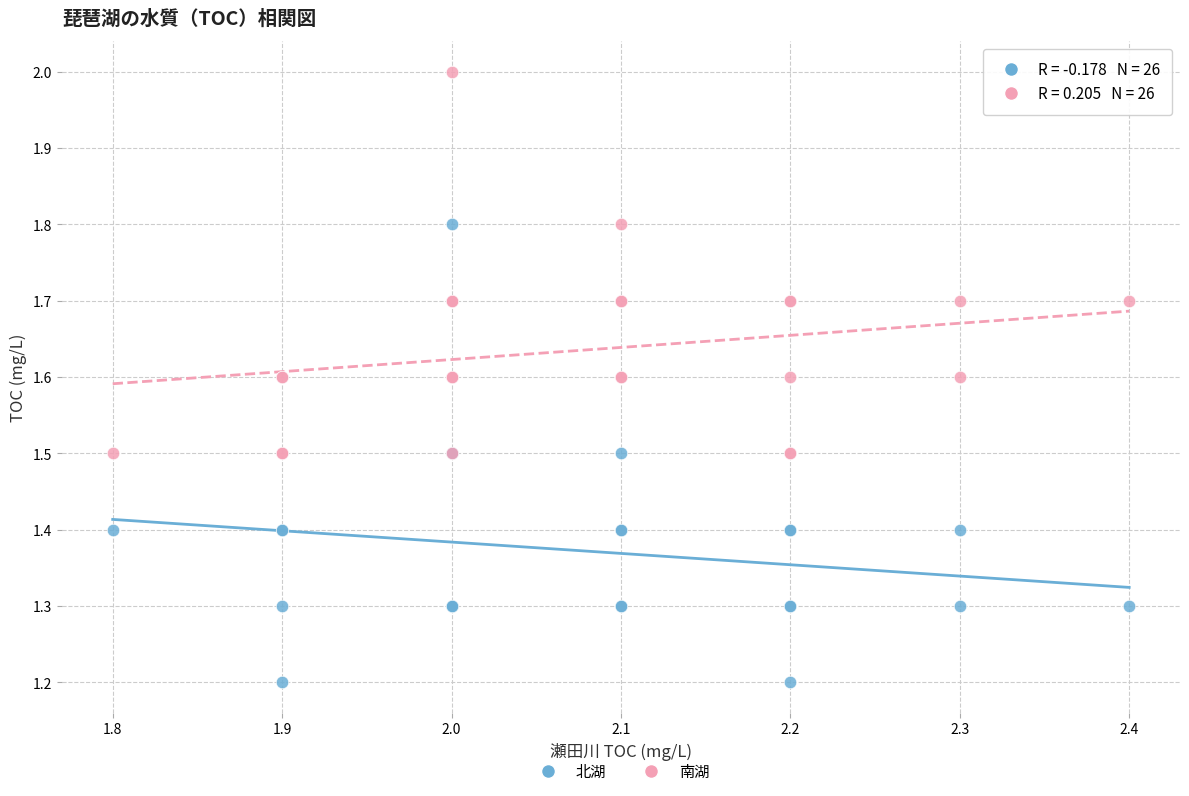

Which series contains the highest Y value?

南湖